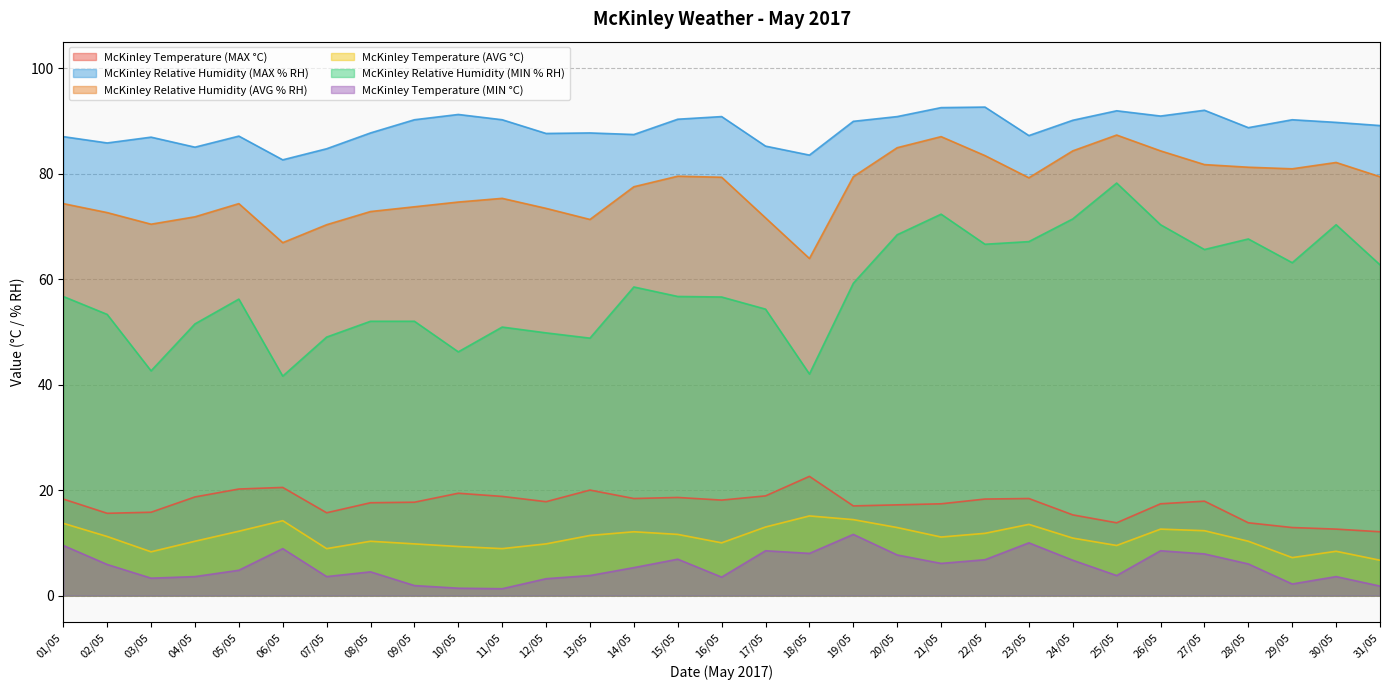

How many lines are shown in the chart?

6